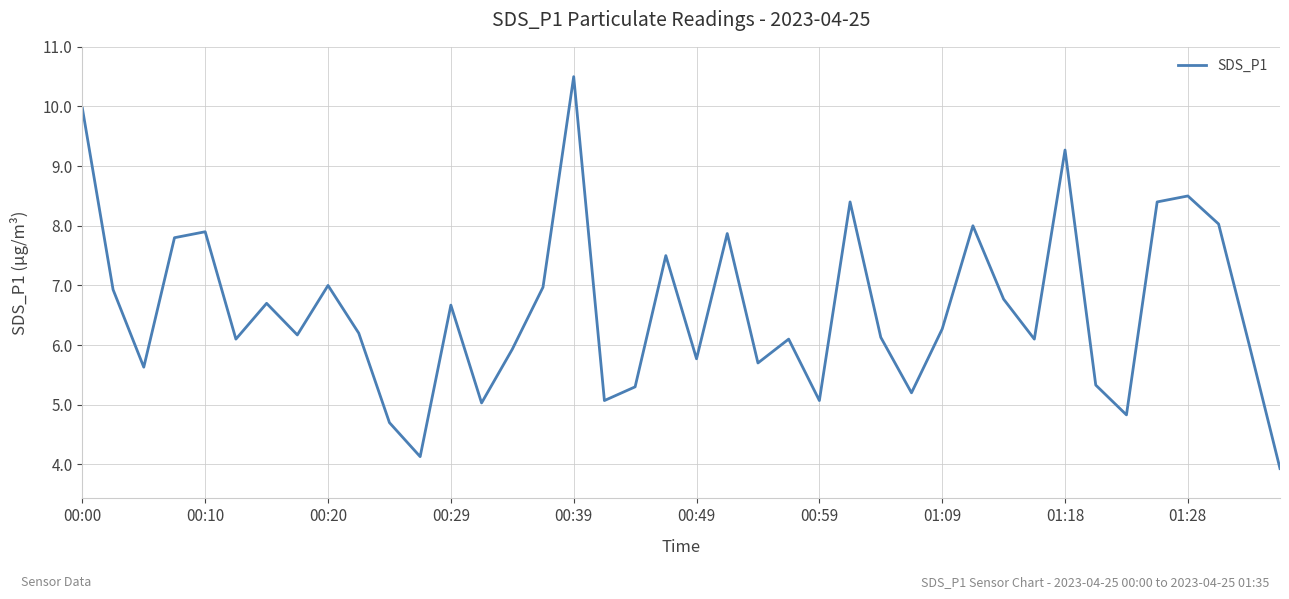

What is the minimum value shown in the chart?

3.9